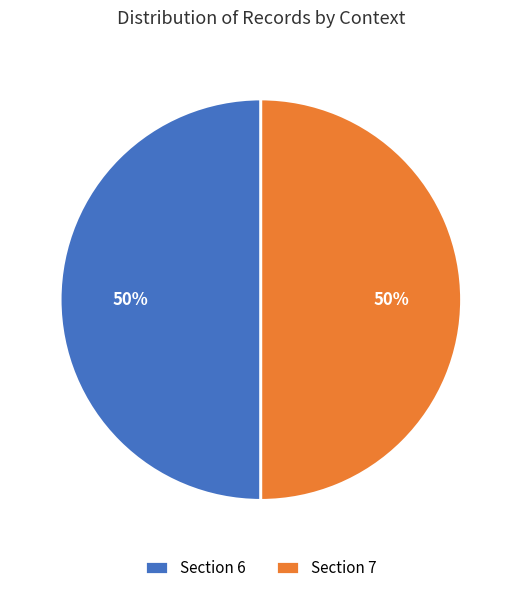

Combined, do Section 6 and Section 7 account for over 50%?

Yes